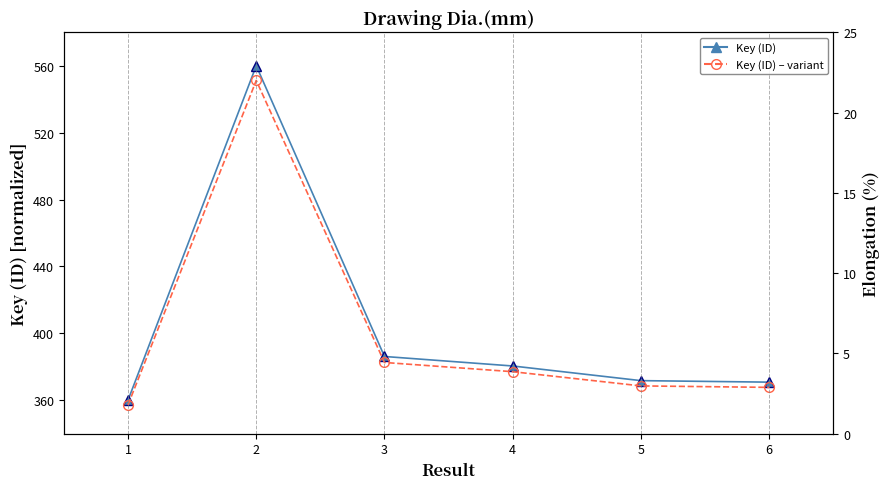

At which category does Key (ID) – variant reach its first local peak?

2